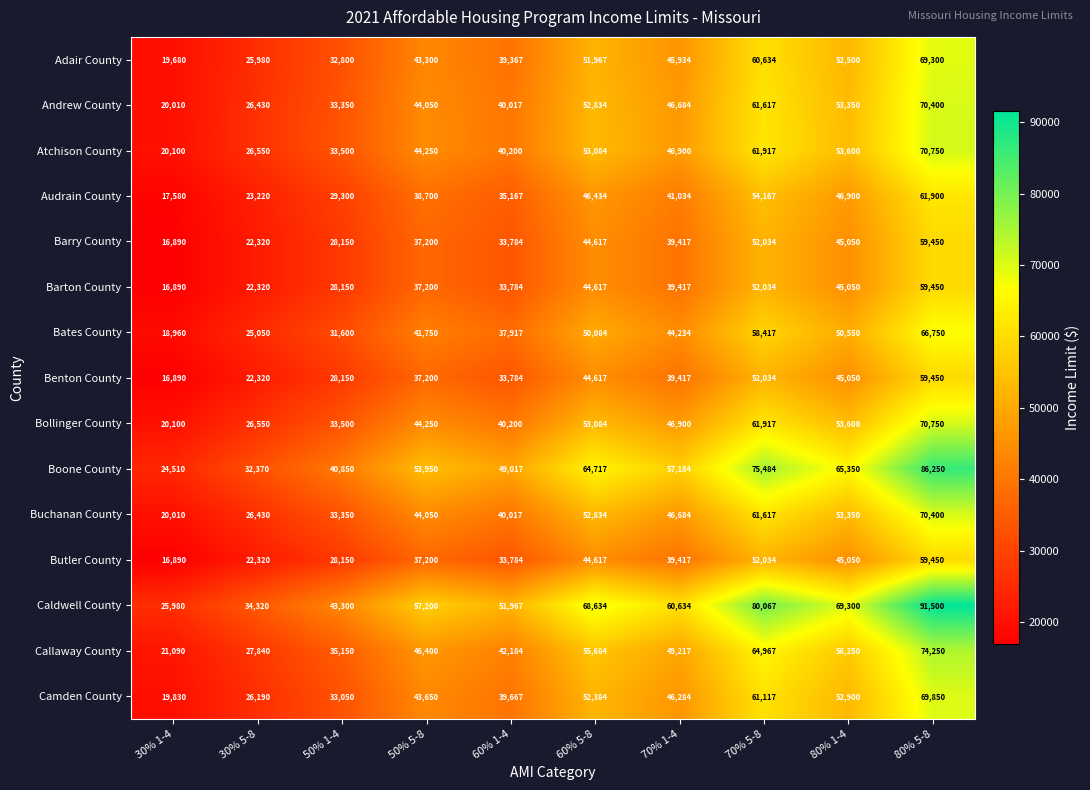

What is the smallest value displayed?

16890